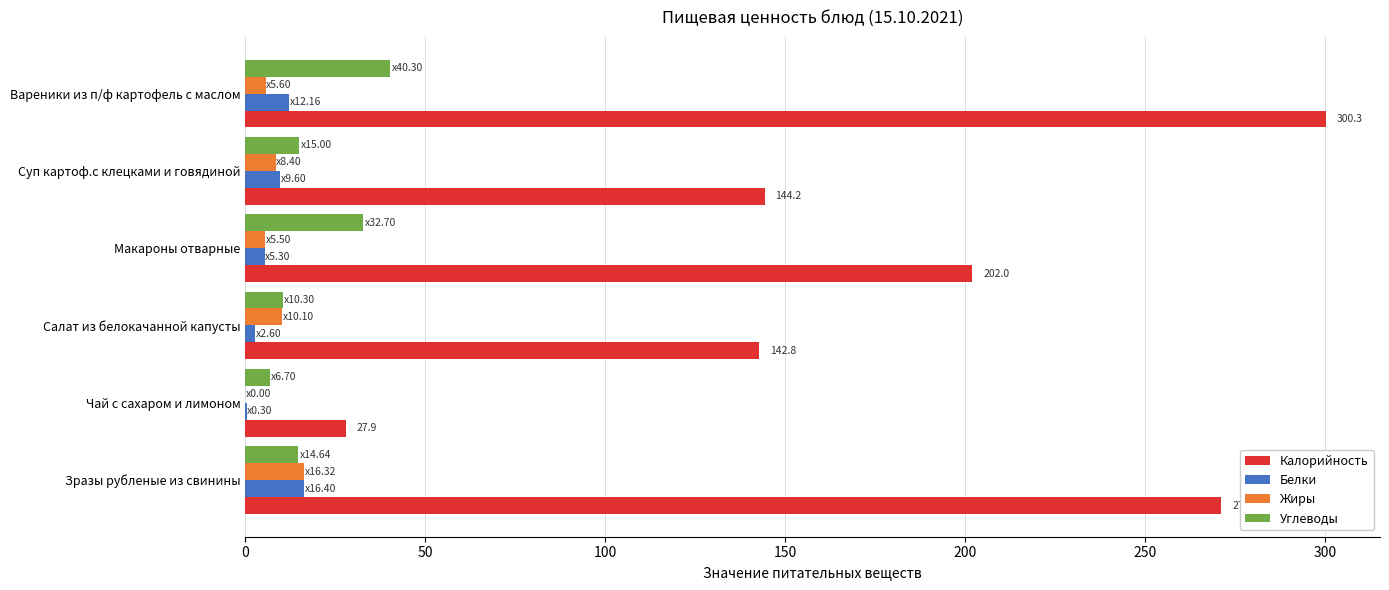

What is the maximum value shown in the chart?

300.3